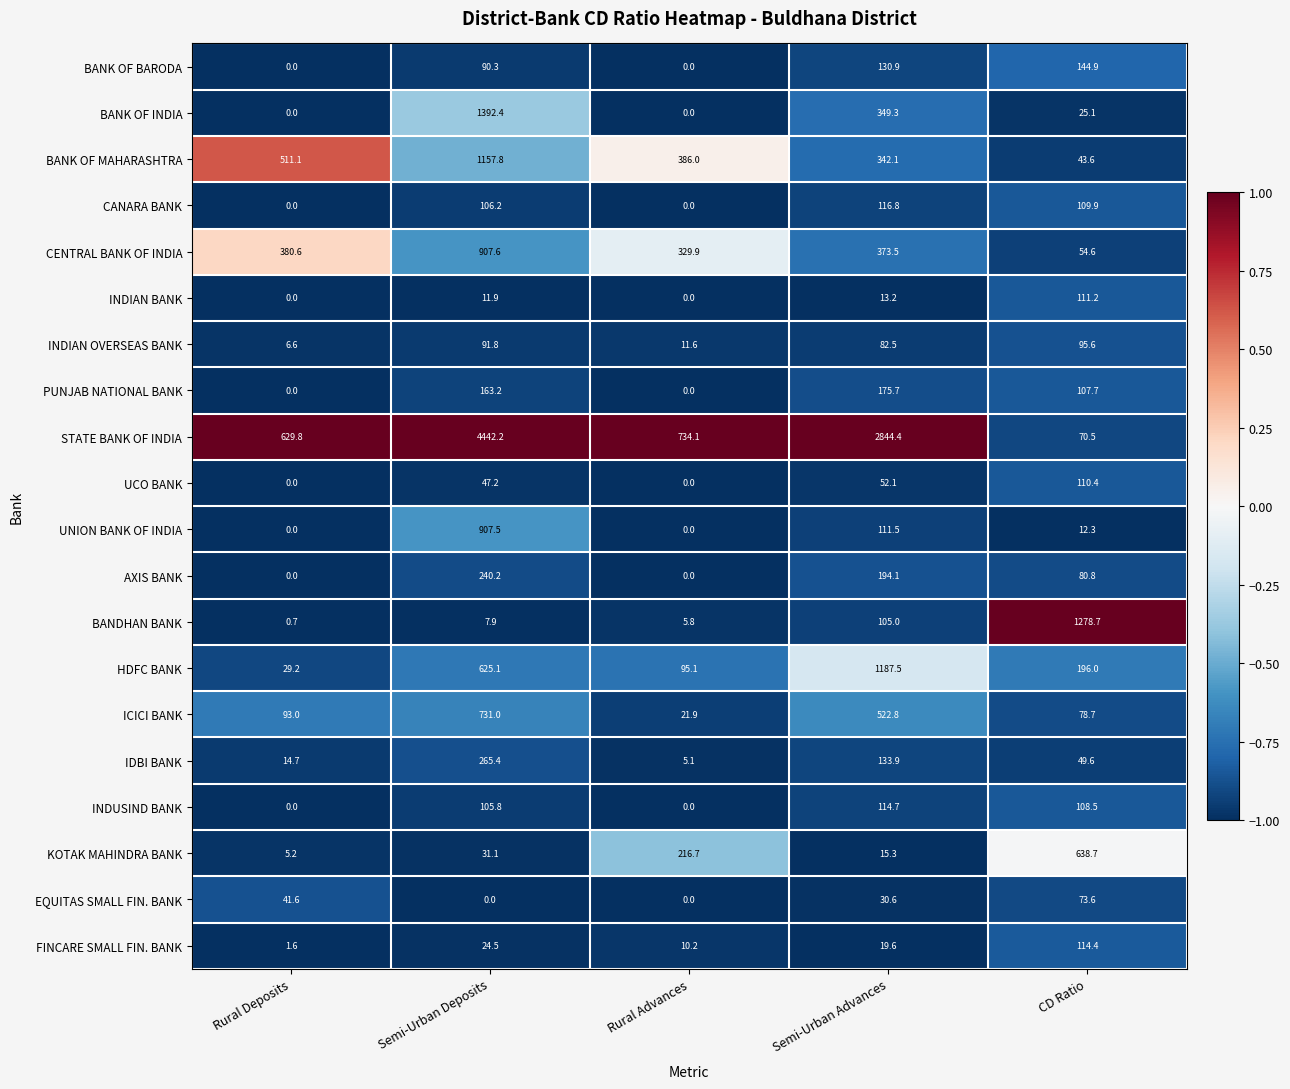

The UCO BANK series shows 0.0 at Rural Deposits. True or false?

True